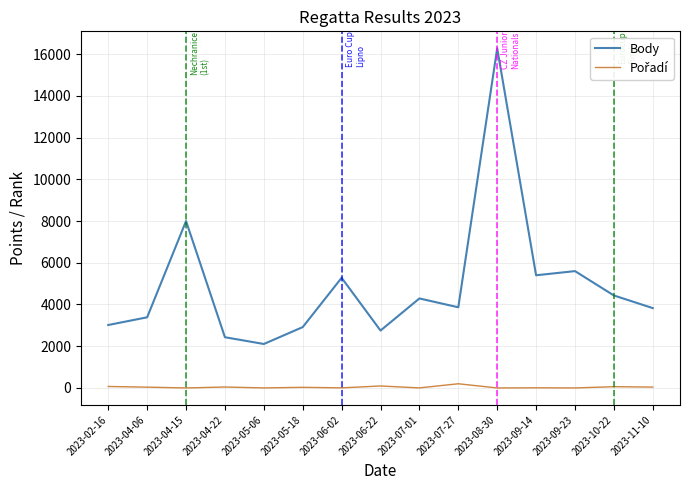

The value of Body at 2023-07-01 is 4290. True or false?

True